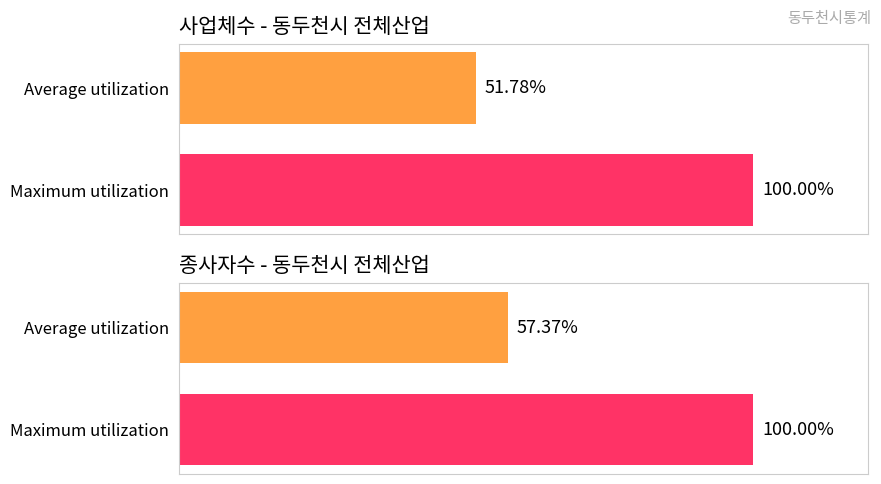

What is the difference between the maximum and minimum values in the 사업체수 Estab. series?

48.2